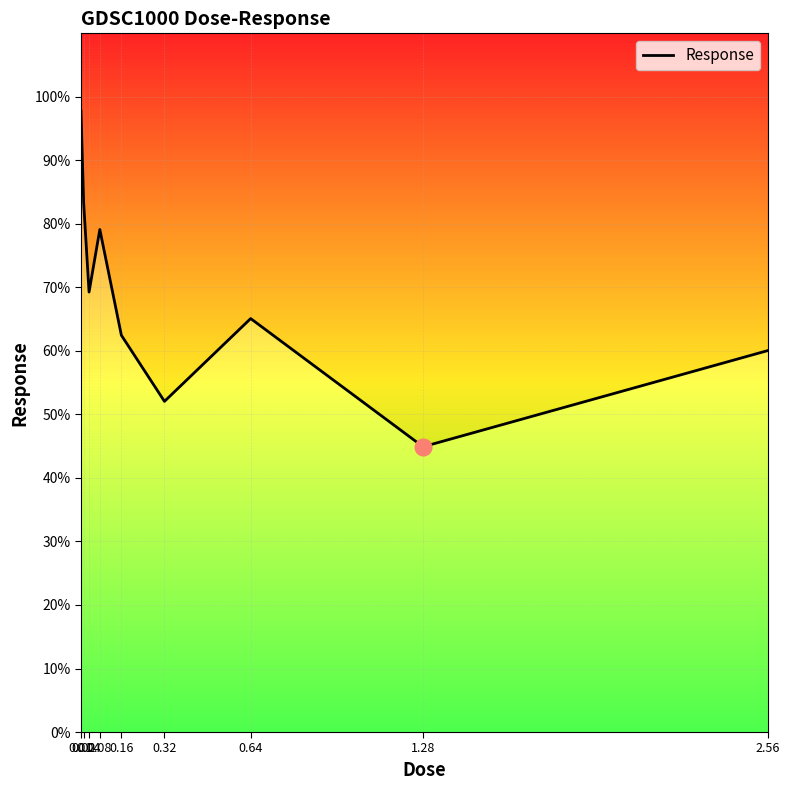

Is it true that the value at 1.28 is 44.9?

True